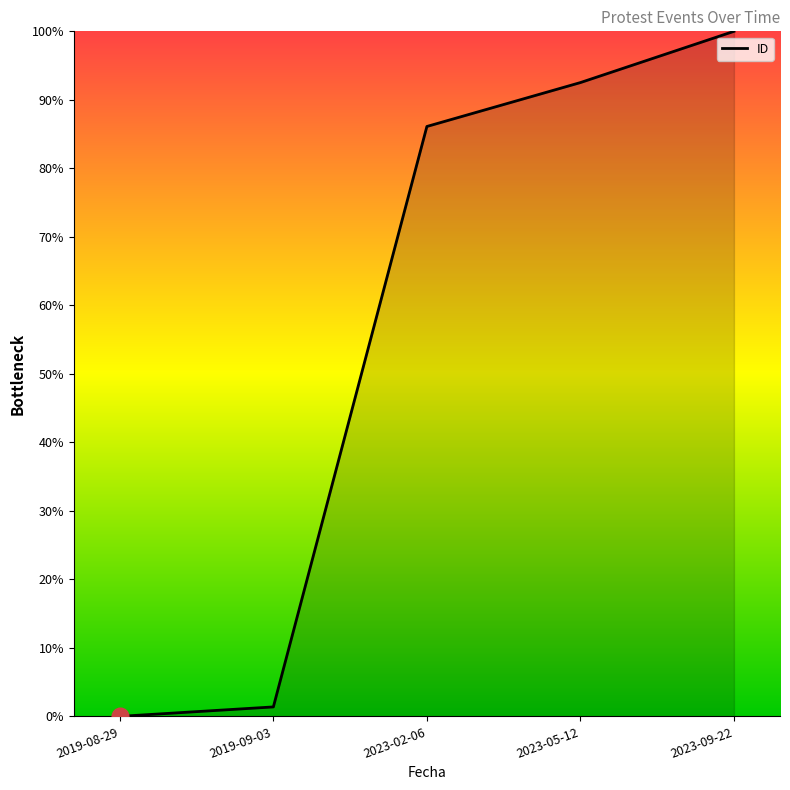

Reading left to right, transcribe all the data shown in this chart.

0.0	1.4	86.1	92.5	100.0